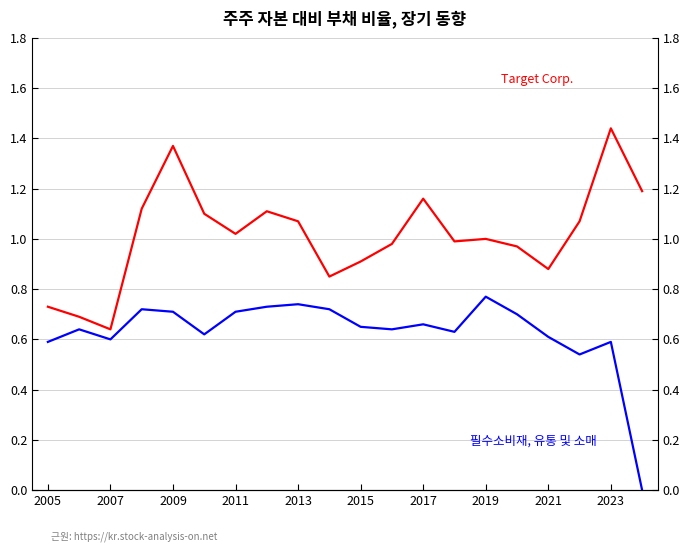

At 2019, list the series in order from largest to smallest.

Target Corp., 필수소비재, 유통 및 소매